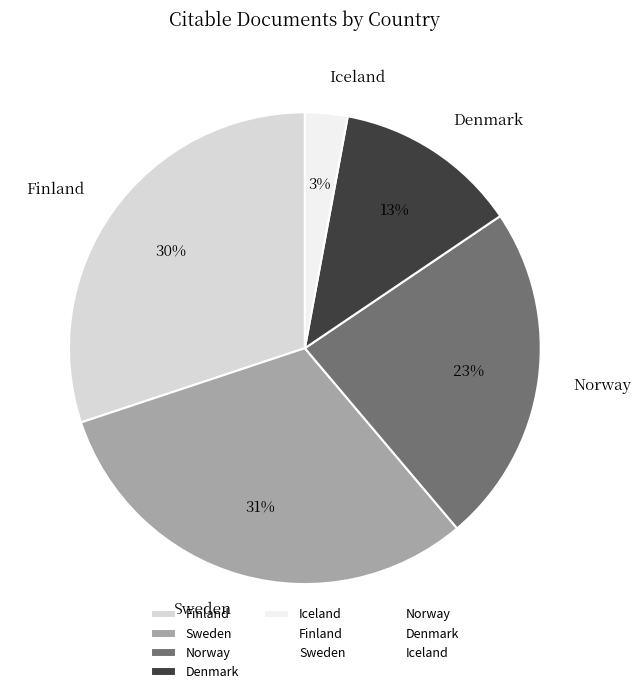

Which has a higher value, Denmark or Iceland?

Denmark